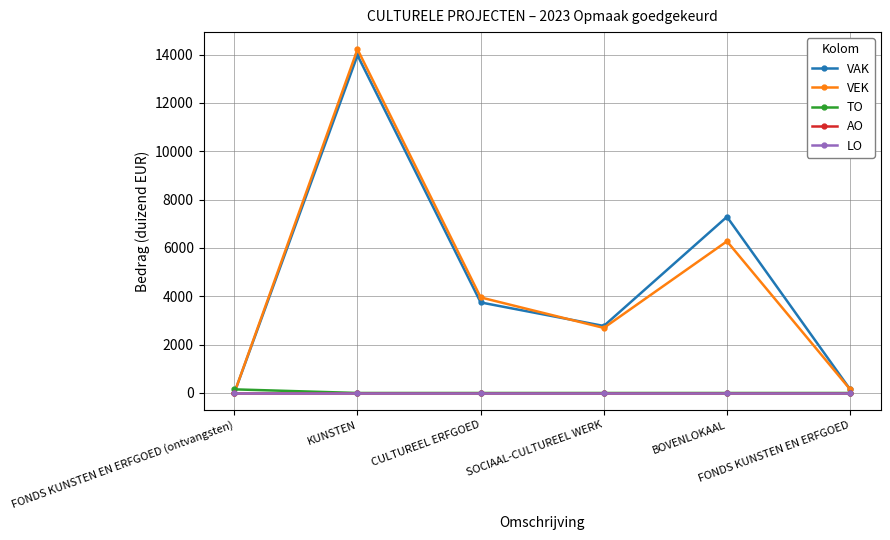

What is the difference between the highest and lowest values at BOVENLOKAAL?

7289